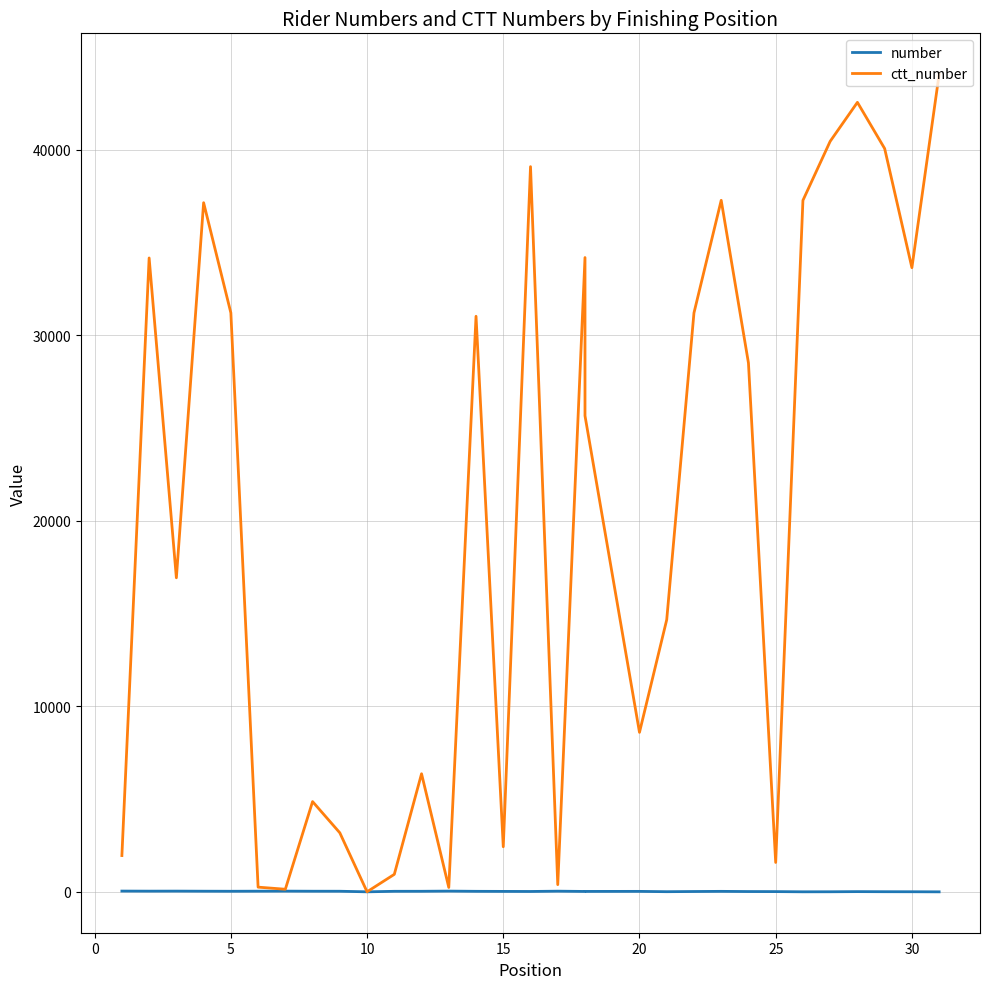

At how many categories does at least one series exceed 27002?

15